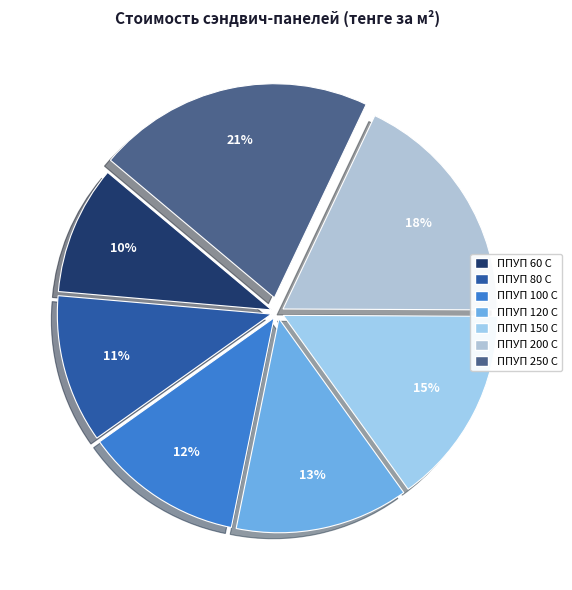

Which slice is the smallest?

ППУП 60 С